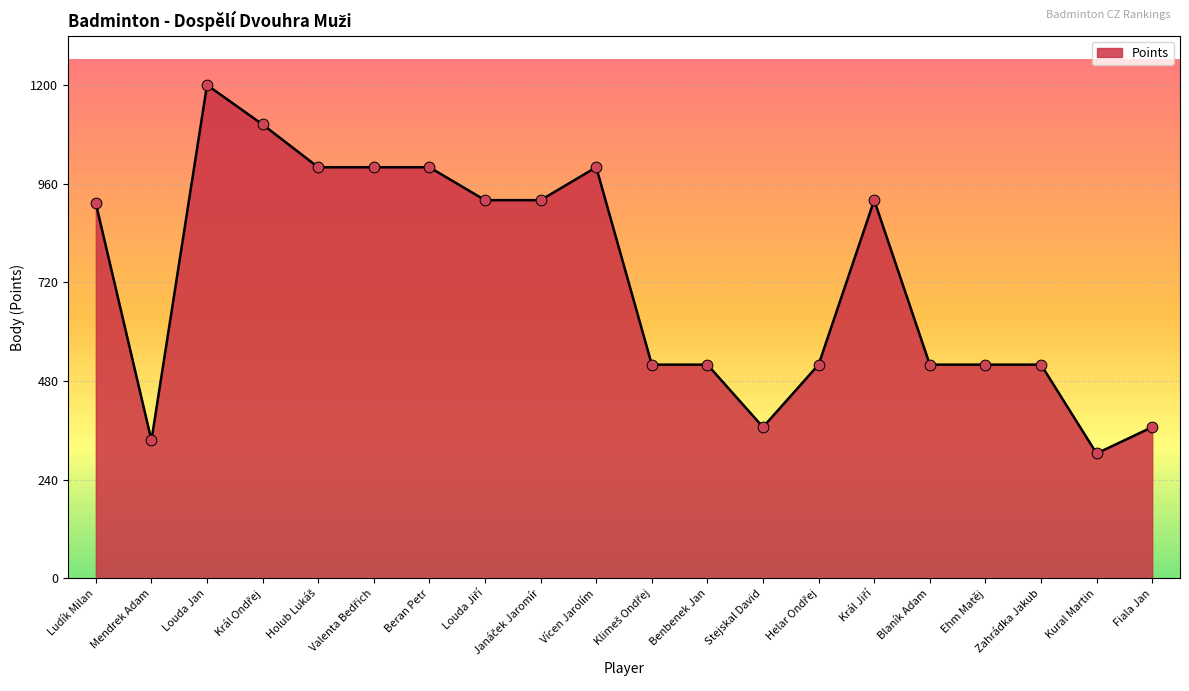

Between Mendrek Adam and Zahrádka Jakub, which is larger?

Zahrádka Jakub